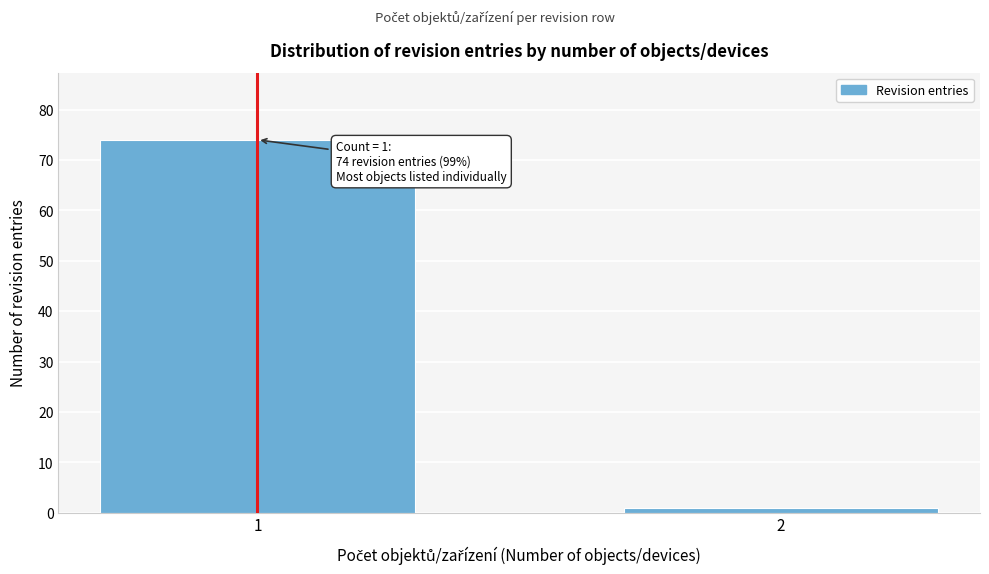

Reading left to right, list all the values displayed in this chart.

74	1